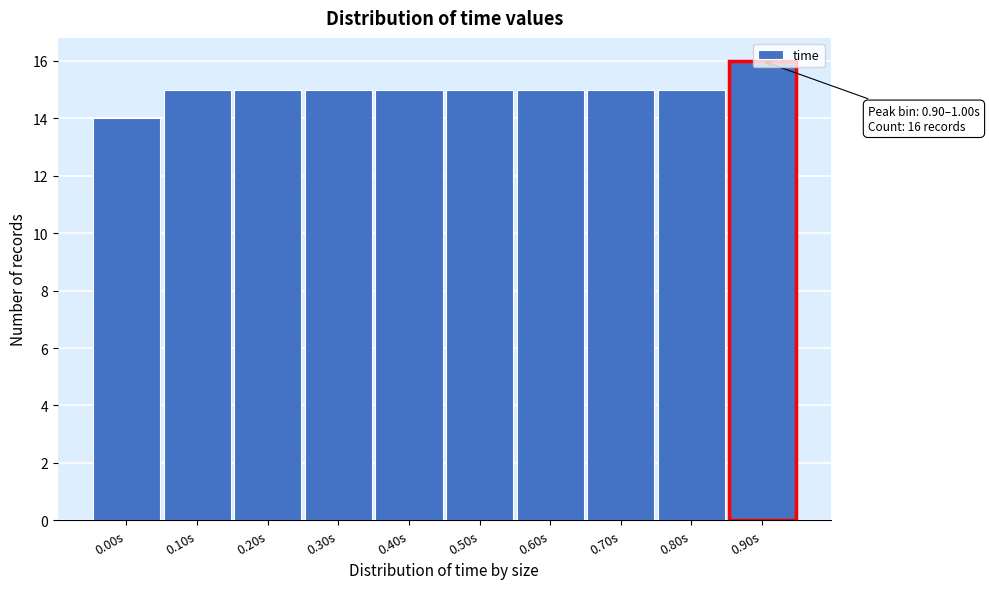

What is the ratio of the value at 0.30s to the value at 0.80s?

1.0